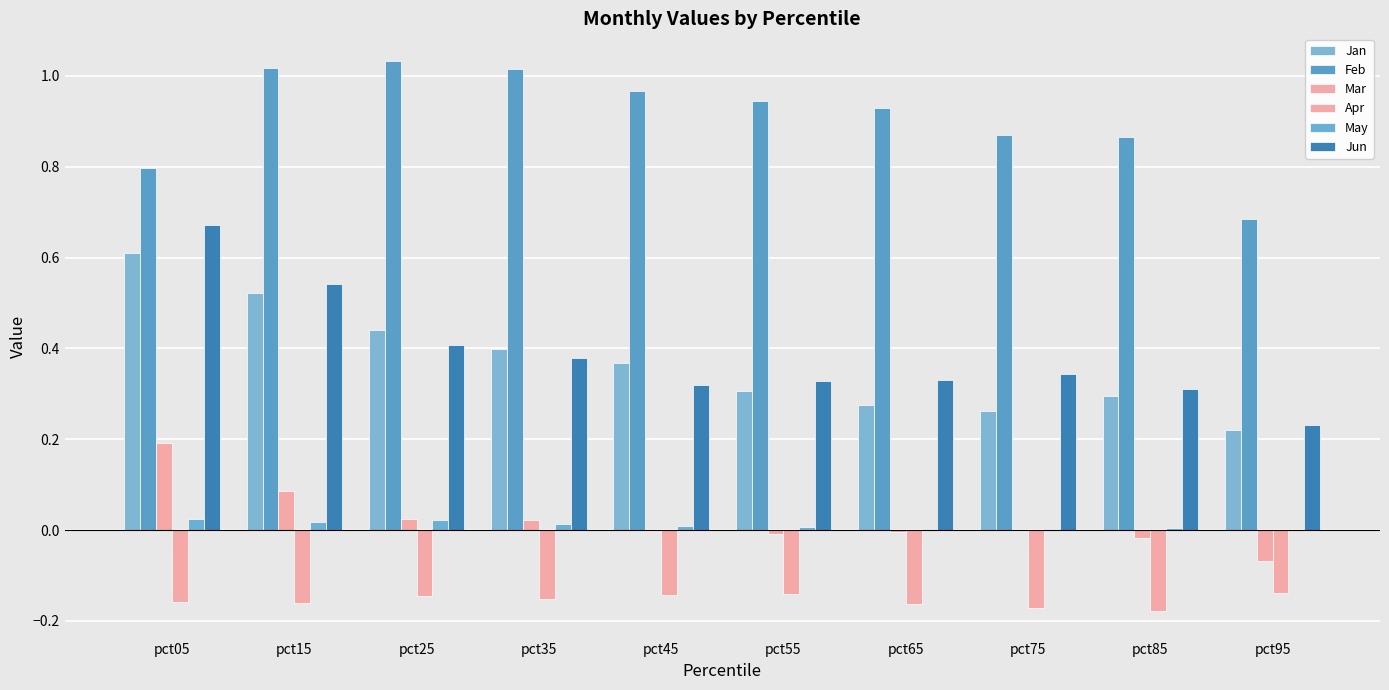

Which has a higher value, pct65 or pct35?

pct35